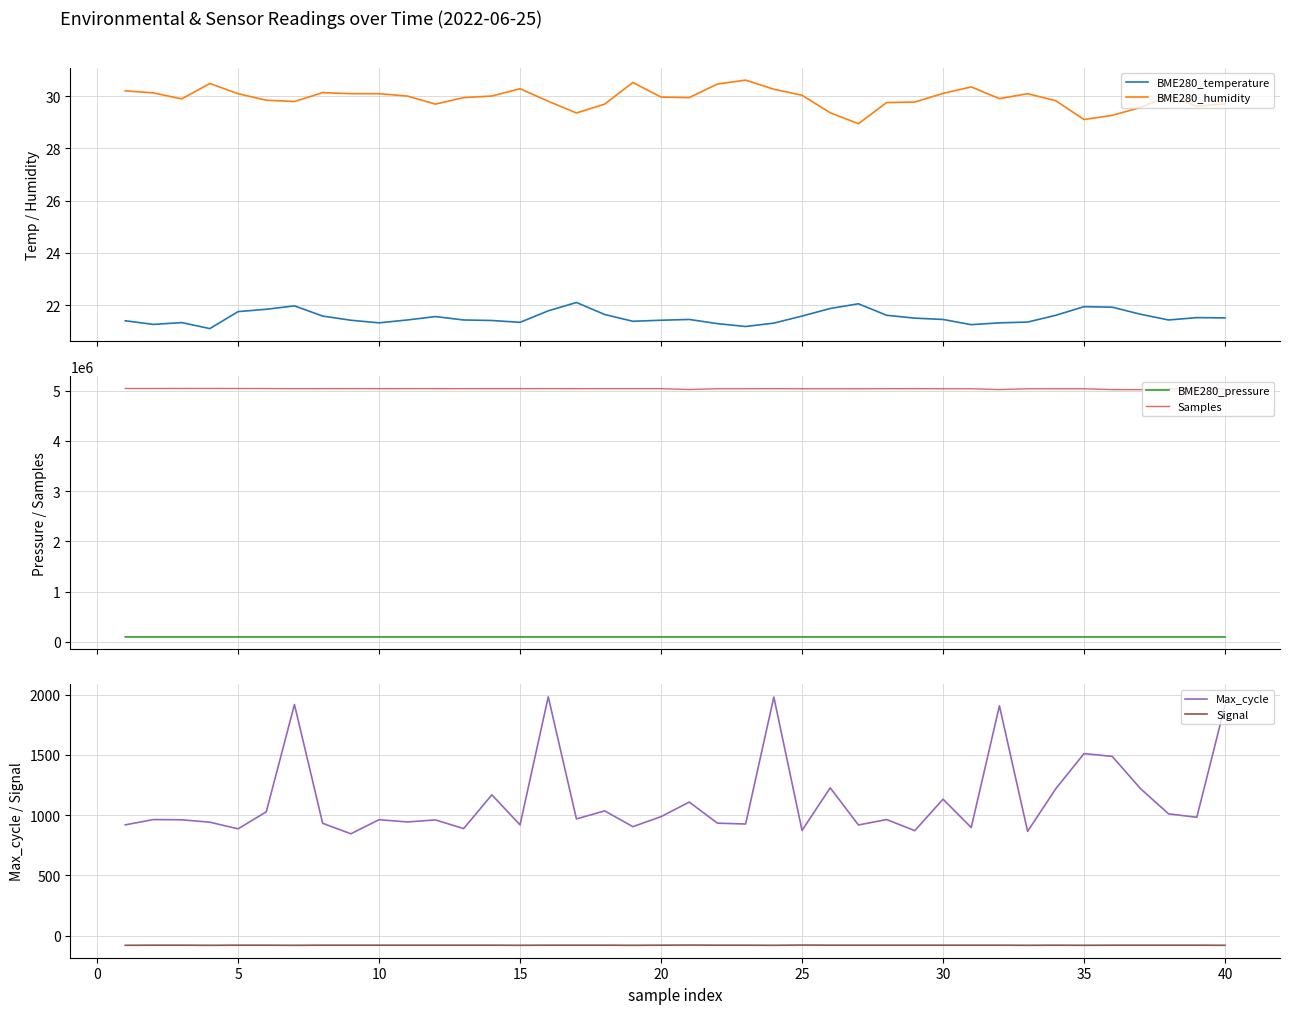

True or false: Samples and BME280_pressure intersect in this chart.

False